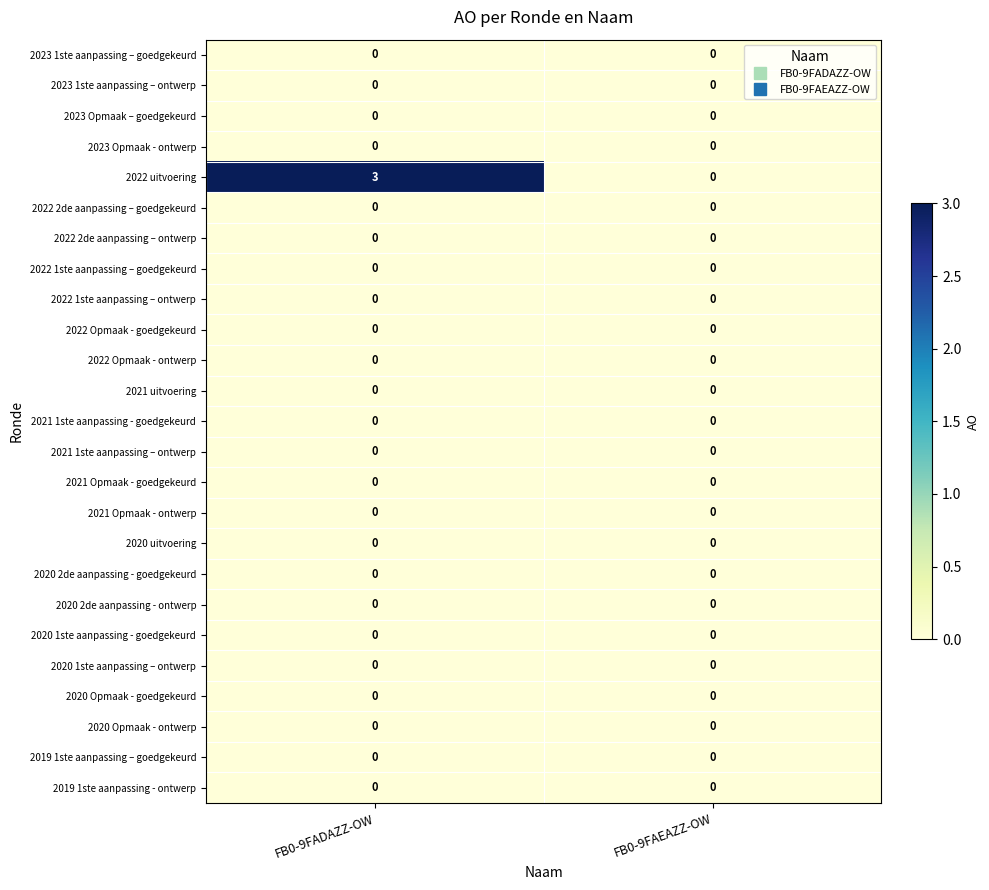

Which label corresponds to the largest value in the chart?

FB0-9FADAZZ-OW